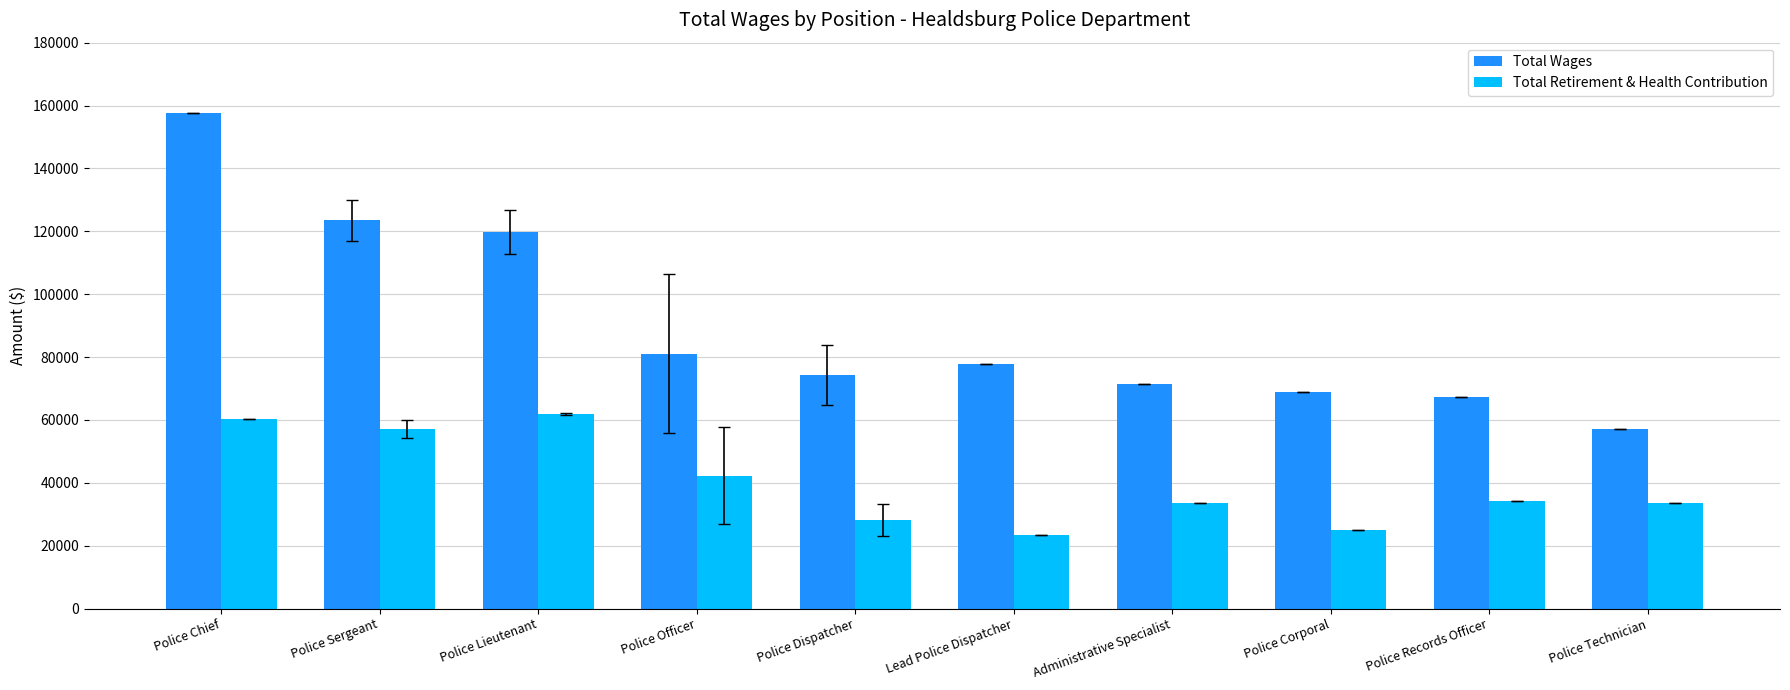

At which label is Total Retirement & Health Contribution closest to 42541?

Police Officer